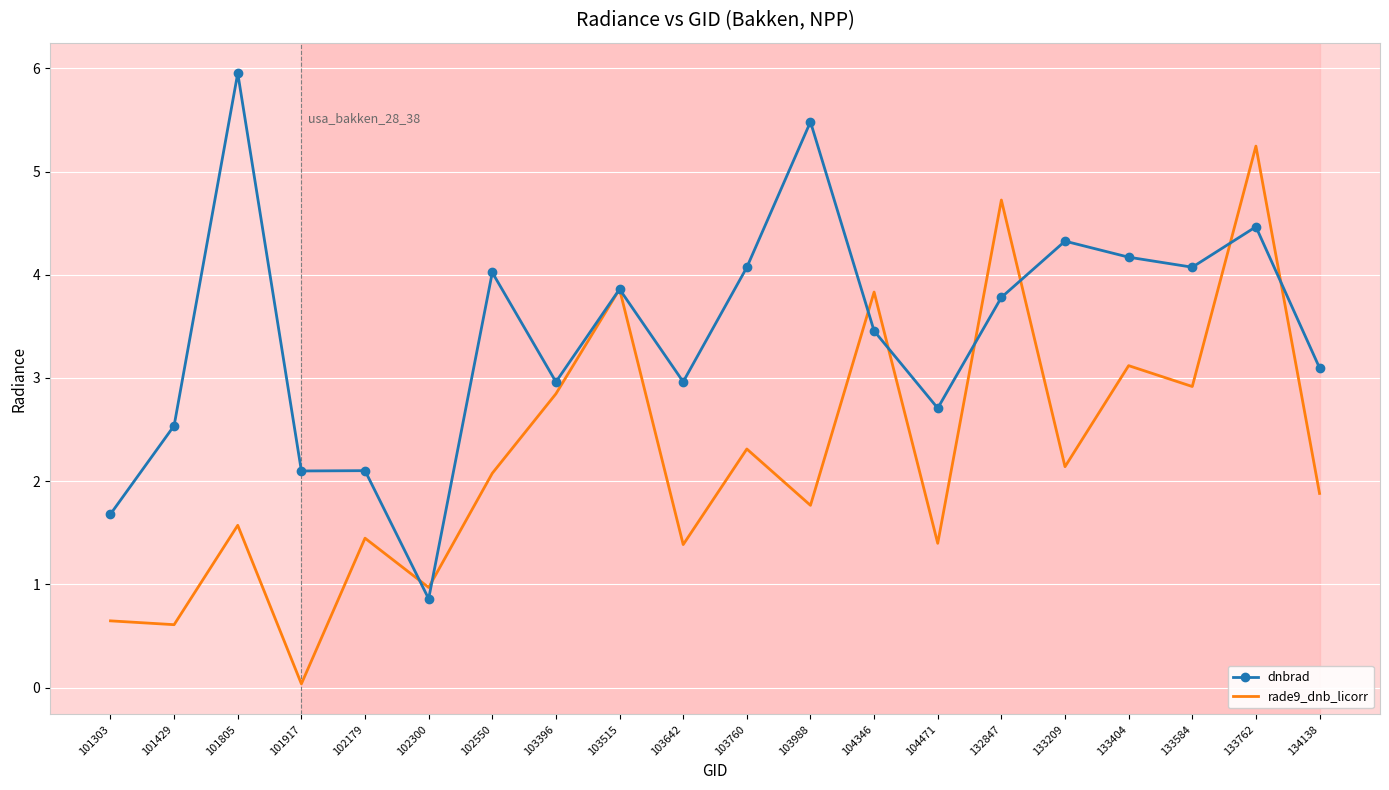

Which category has the lowest value in the dnbrad series?

102300